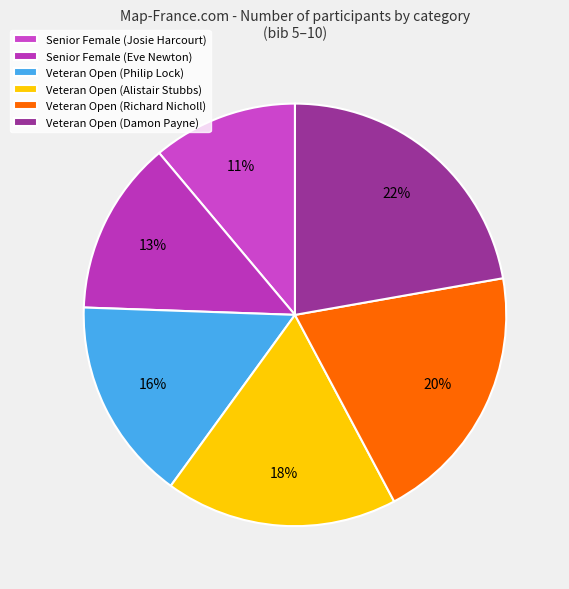

Which category has the biggest portion of the pie?

Veteran Open (Damon Payne)